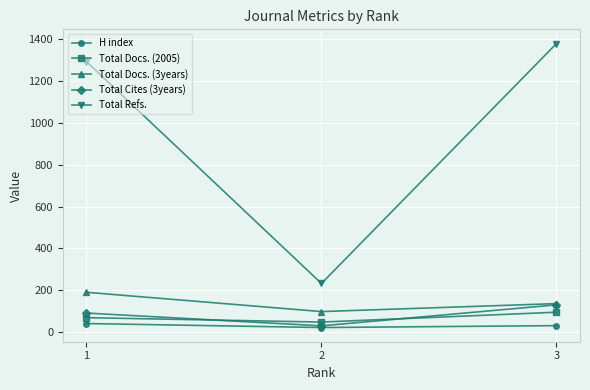

What is the difference between the highest and lowest values at 2?

210